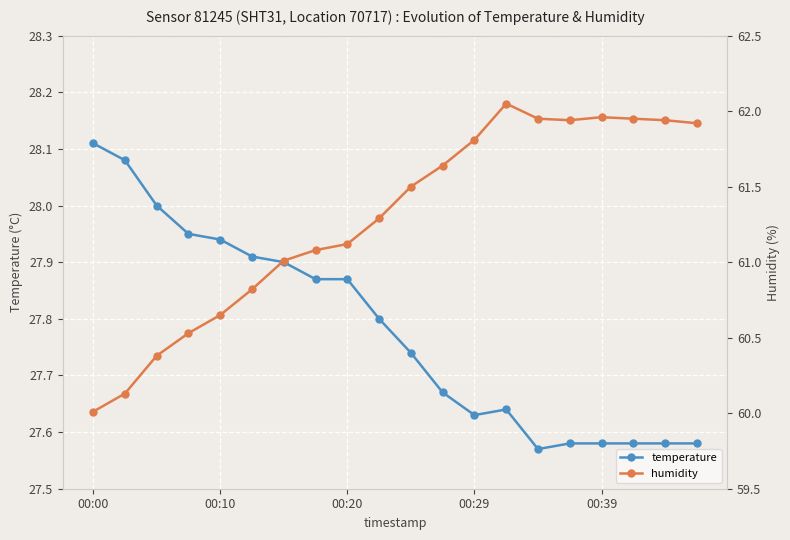

Where is temperature nearest to the value 27?

14